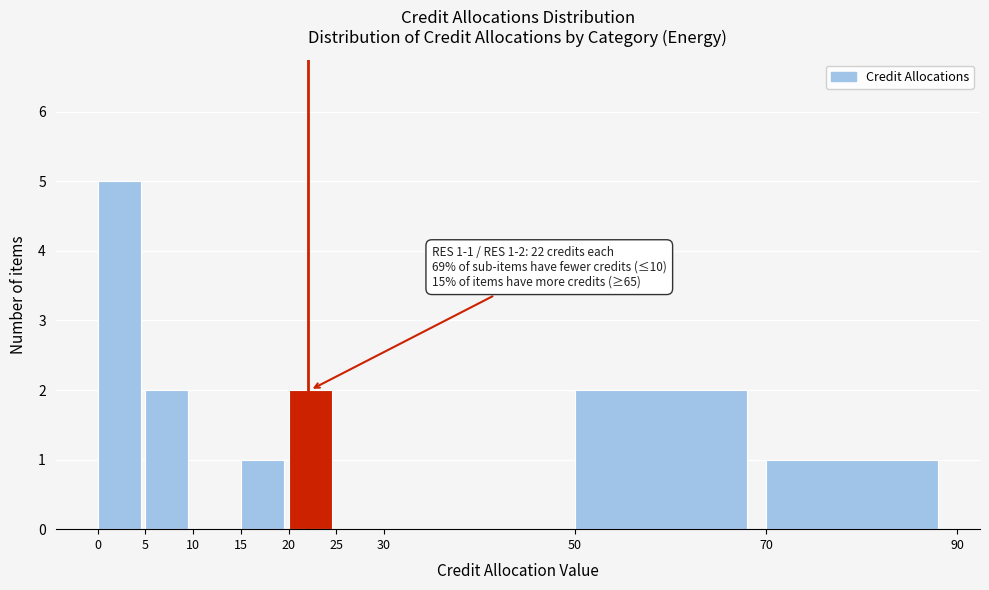

Over which range of the x-axis is the bar tallest?

0 to 5